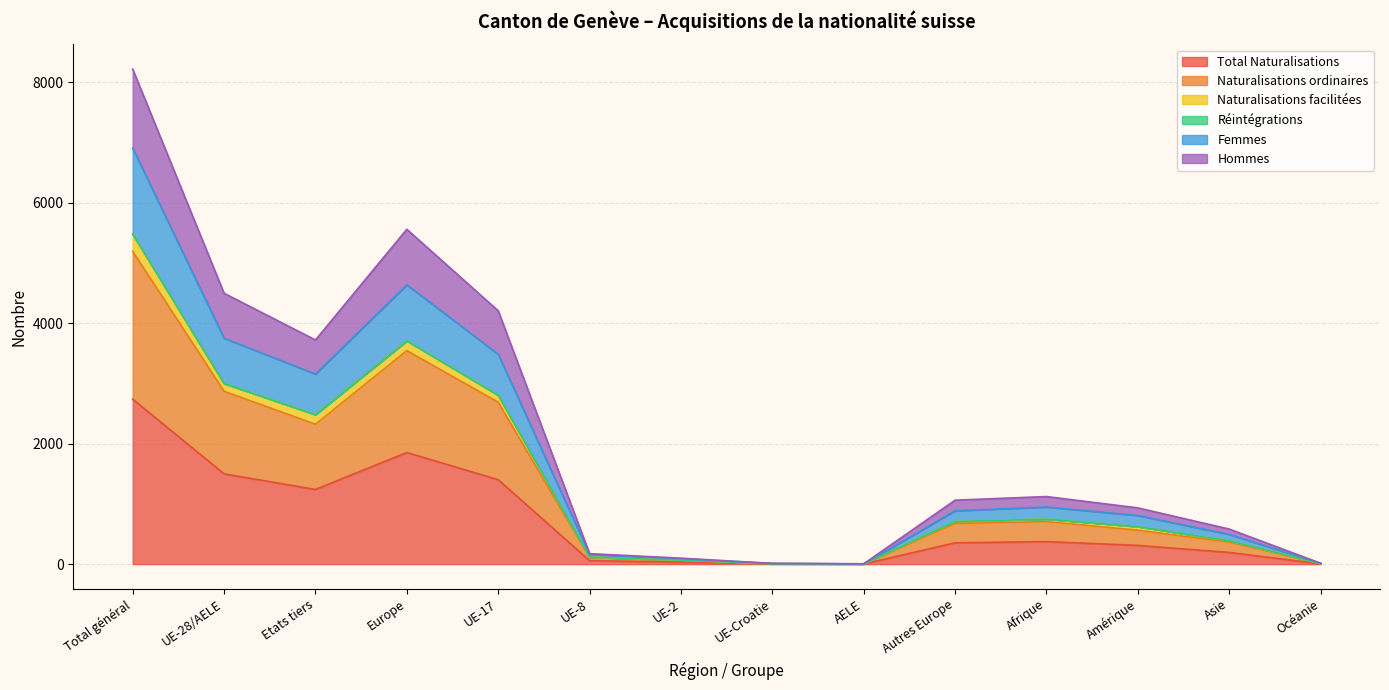

True or false: Naturalisations ordinaires and Total Naturalisations cross at least once.

False